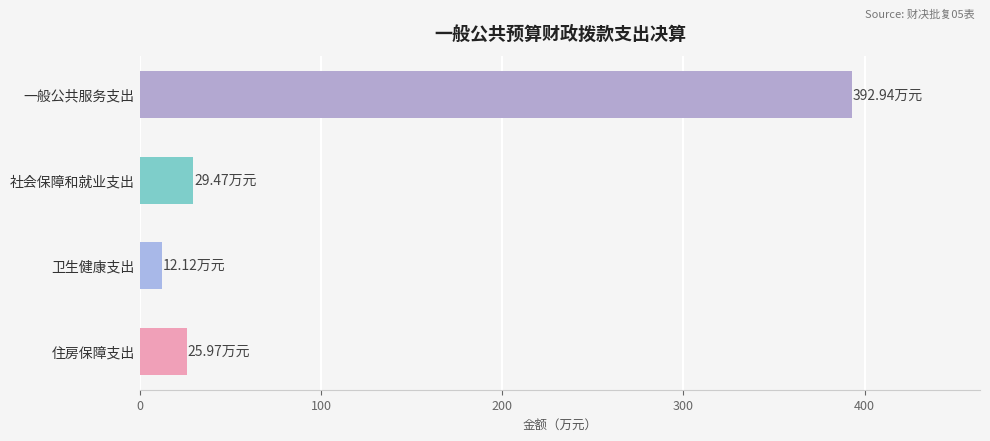

Are the bars grouped side by side (vs. stacked)?

No